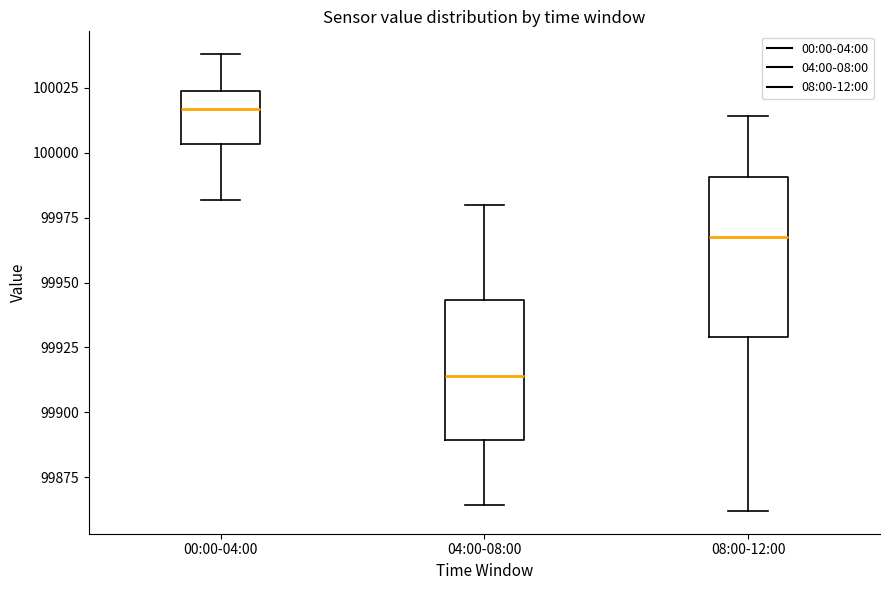

Reading left to right, read every box against the y-axis: the position of its median line, the range the box covers, and the ends of its whiskers. The values are not printed on the chart, so give them approximately, as read against the axis.

00:00-04:00: median 100015, box 100005 to 100025, whiskers 99980 to 100040
04:00-08:00: median 99915, box 99890 to 99945, whiskers 99865 to 99980
08:00-12:00: median 99965, box 99930 to 99990, whiskers 99860 to 100015